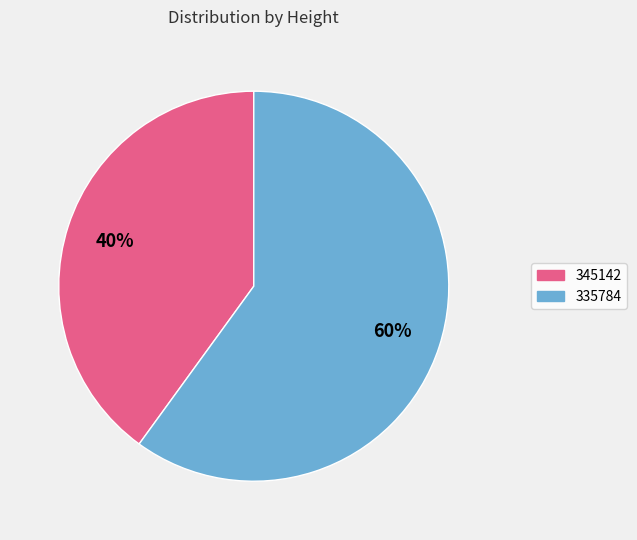

Is it true that 345142 is 40% of the pie?

True